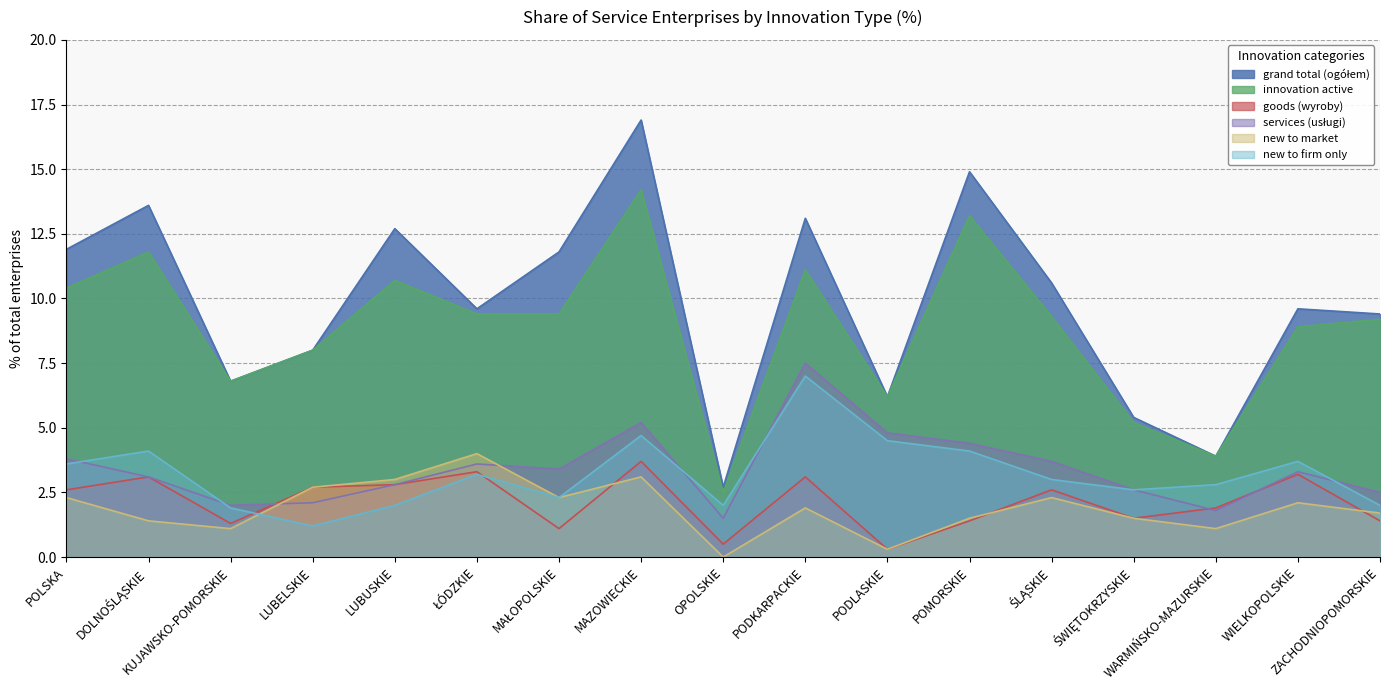

In new to market, how many points are lower than both neighbors (excluding endpoints)?

5